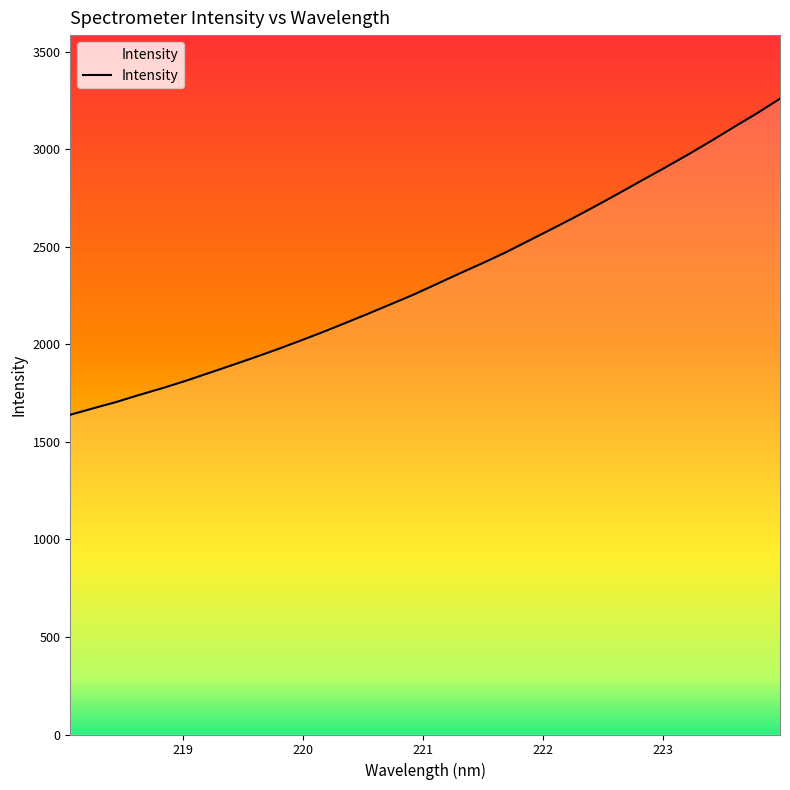

What is the minimum value shown in the chart?

1639.0